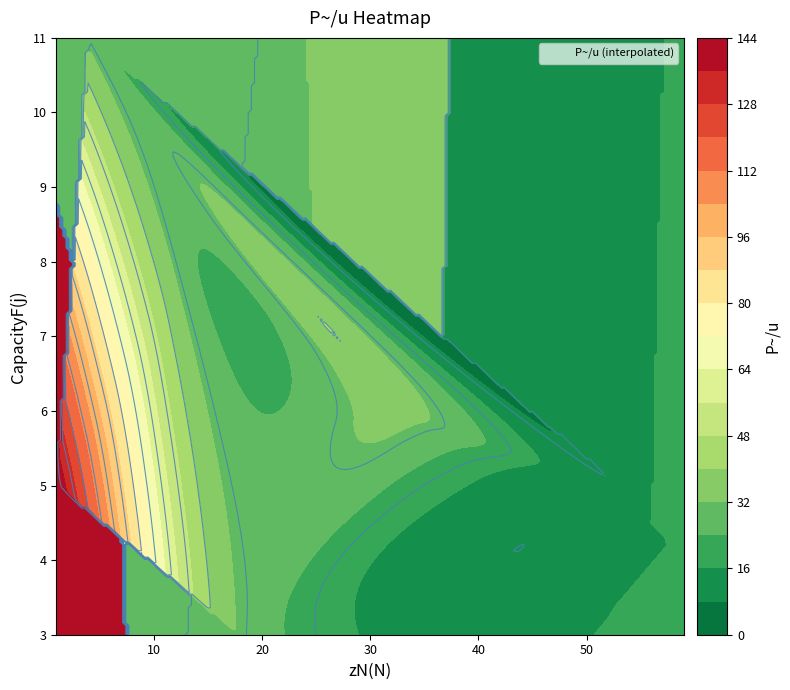

The value of r1 at 1 is 1.9. True or false?

False